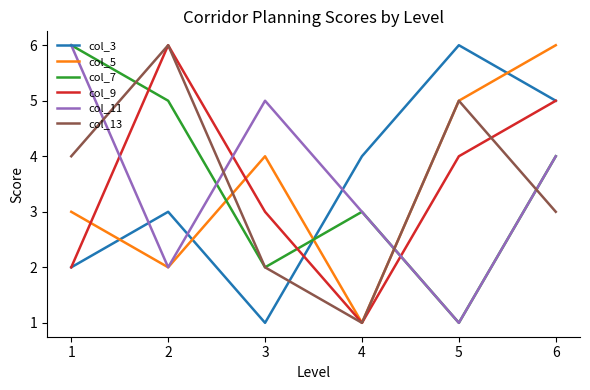

Where do col_3 and col_13 first cross each other?

3 and 4